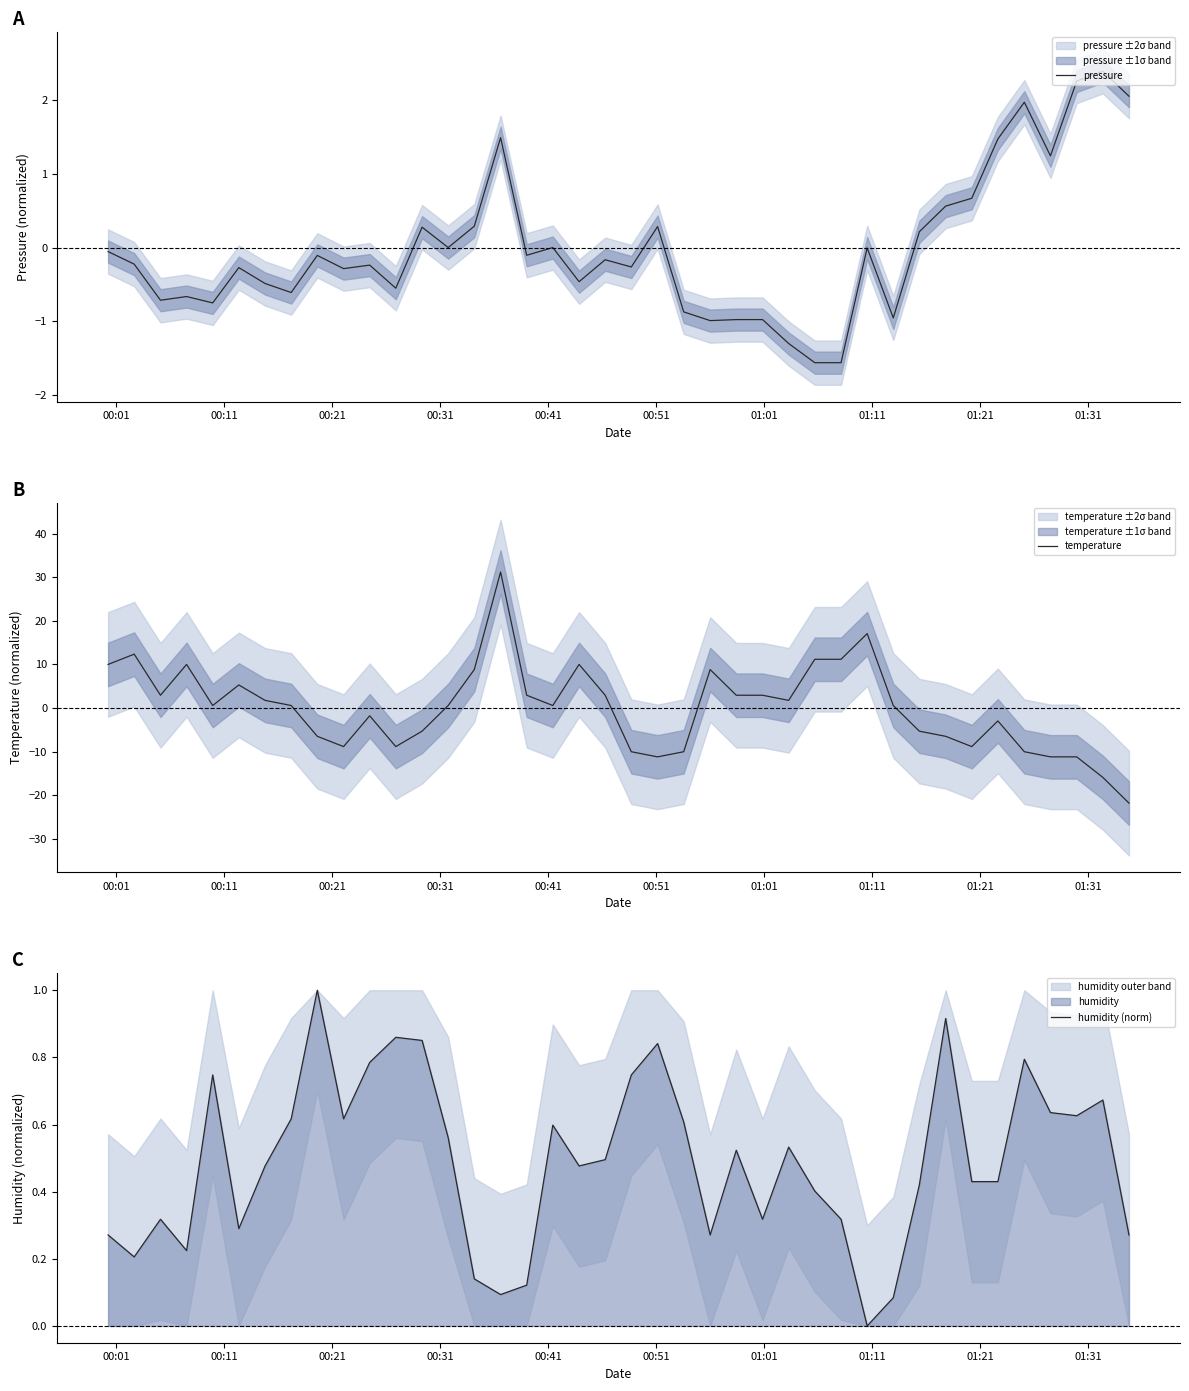

How many interior local peaks does the temperature series have?

9